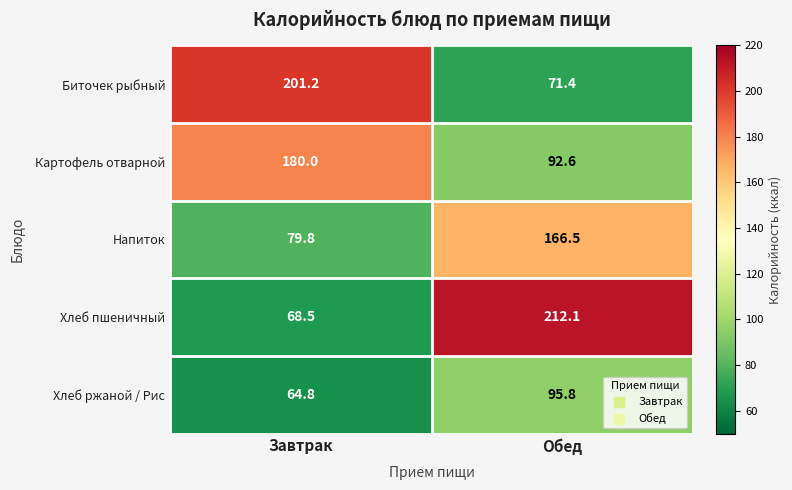

At which category does the chart reach its minimum across all series?

Завтрак